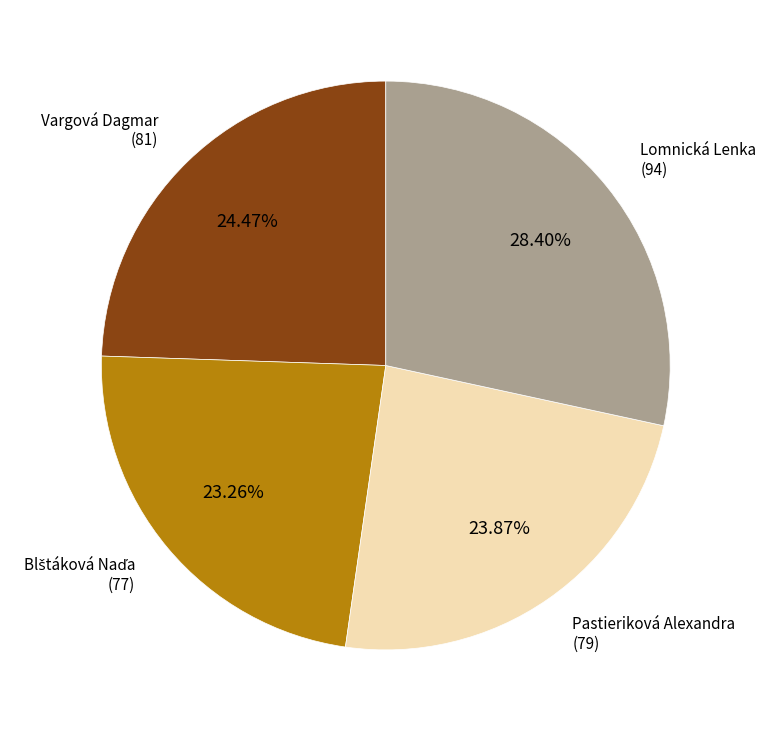

Is there any slice that represents more than half of the pie?

No